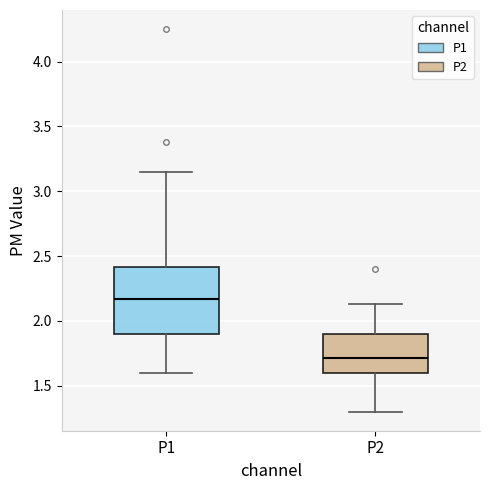

Which box's median line is the highest?

P1